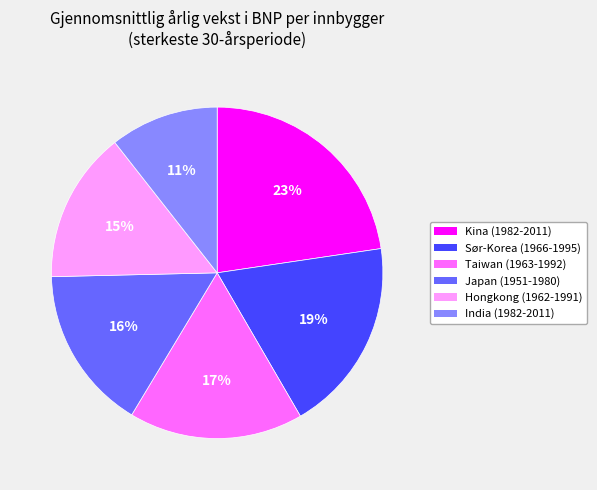

The Hongkong (1962-1991) slice represents 15% of the pie. True or false?

True